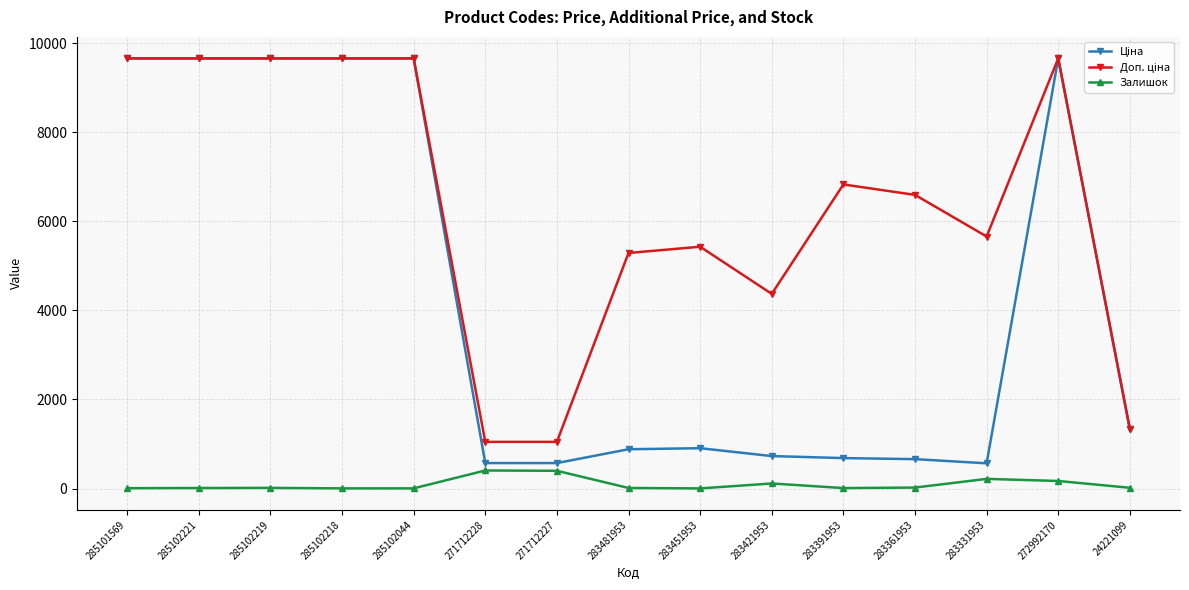

What is the spread (max minus min) of values at 283331953?

5446.1